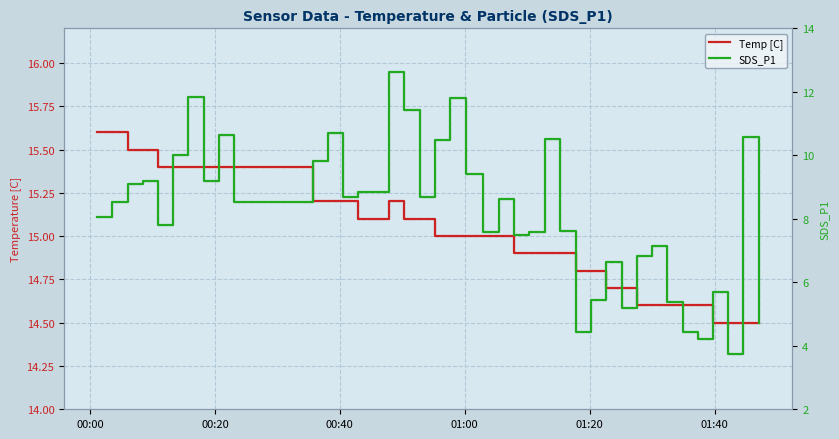

What is the value of the Temp [C] point at the 33rd from the left?

14.6